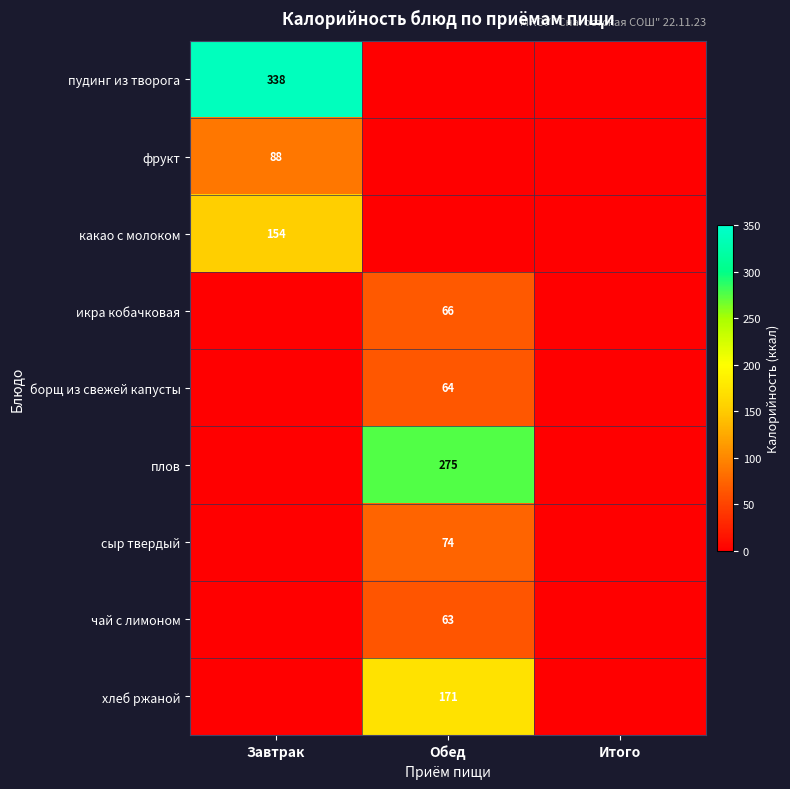

Is it true that какао с молоком equals 154 at Завтрак?

True